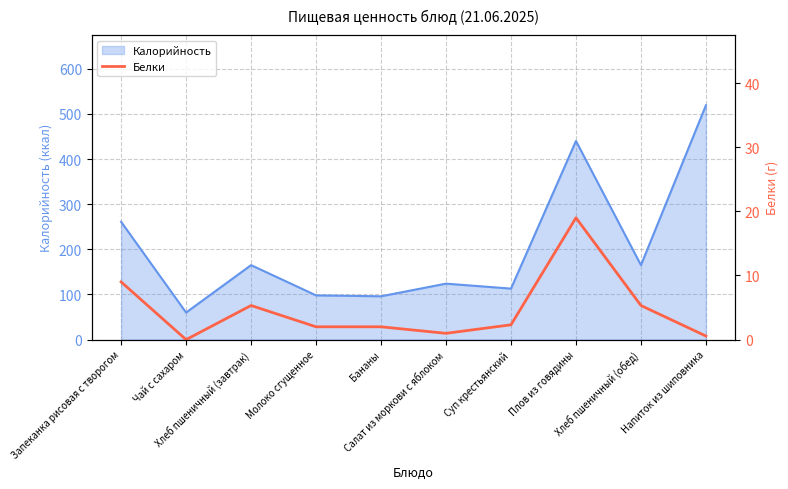

Reading left to right, transcribe all the data shown in this chart.

Запеканка рисовая с творогом=9.0	Чай с сахаром=0.0	Хлеб пшеничный (завтрак)=5.3	Молоко сгущенное=2.0	Бананы=2.0	Салат из моркови с яблоком=1.0	Суп крестьянский=2.3	Плов из говядины=19.0	Хлеб пшеничный (обед)=5.3	Напиток из шиповника=0.6